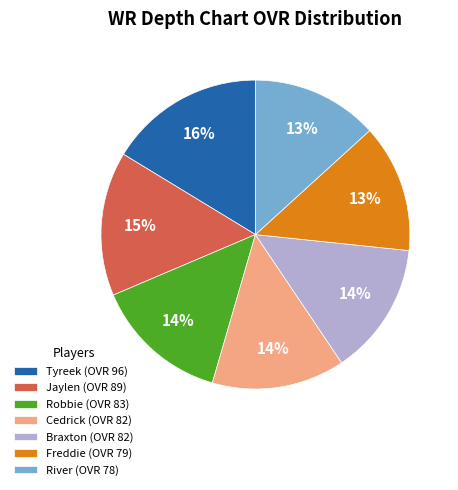

To the nearest percent, what percentage of the pie is River?

13%